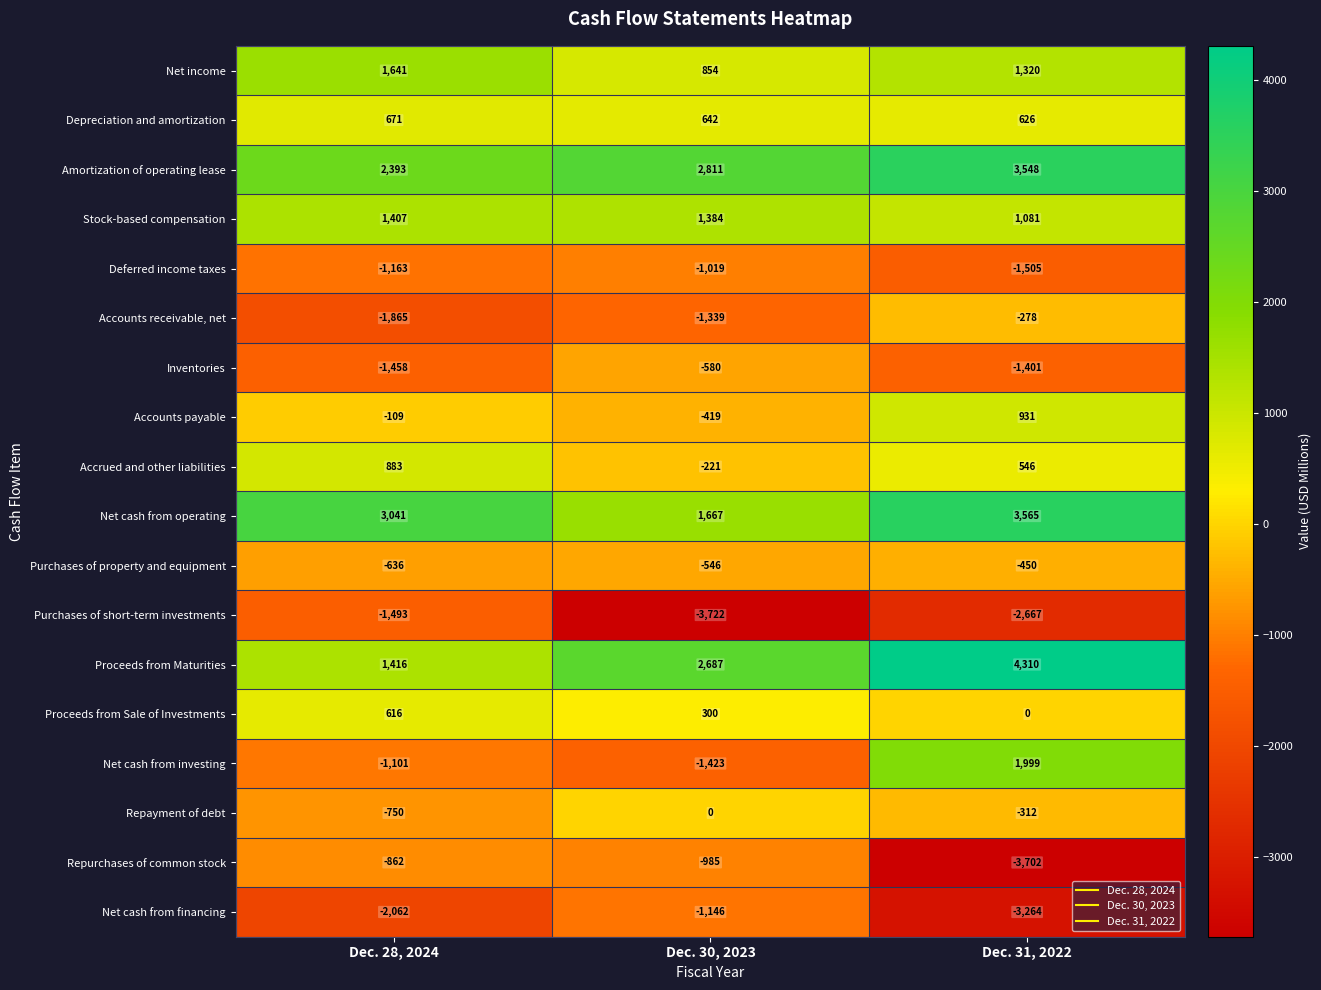

Is it true that Stock-based compensation equals 835 at Dec. 28, 2024?

False